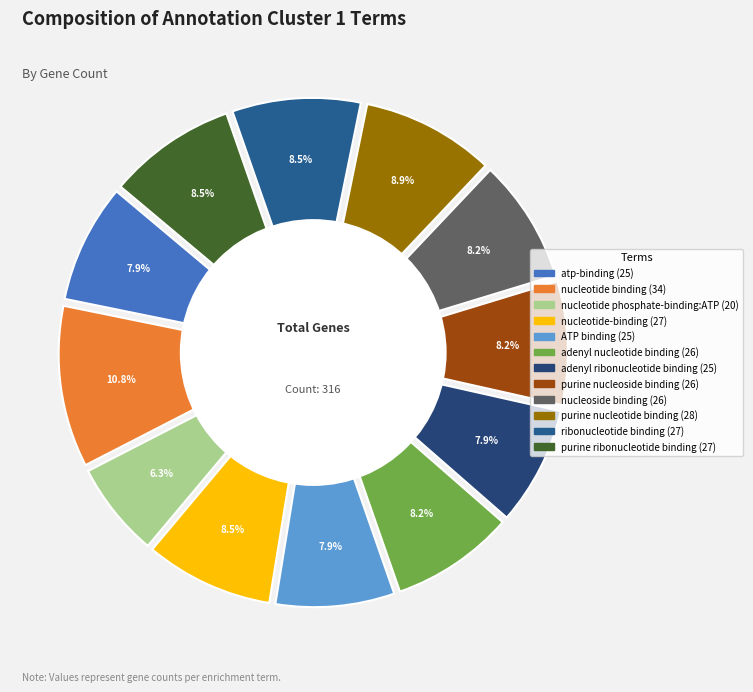

To the nearest percent, what is the average slice percentage?

8%